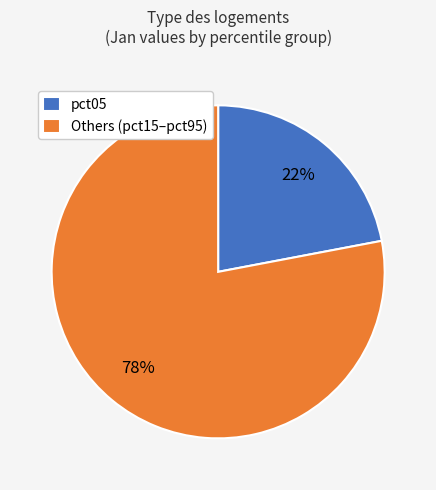

Between Others (pct15–pct95) and pct05, which is larger?

Others (pct15–pct95)